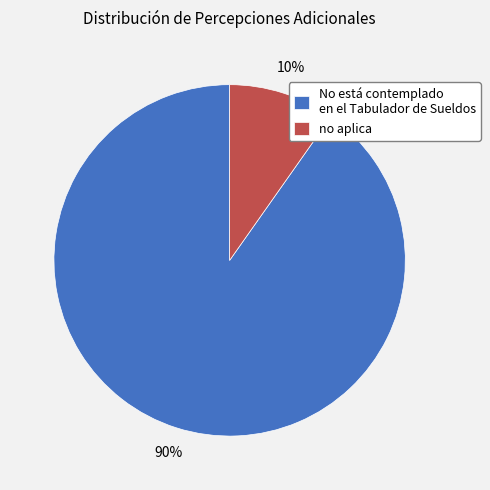

Count the number of slices in the pie.

2